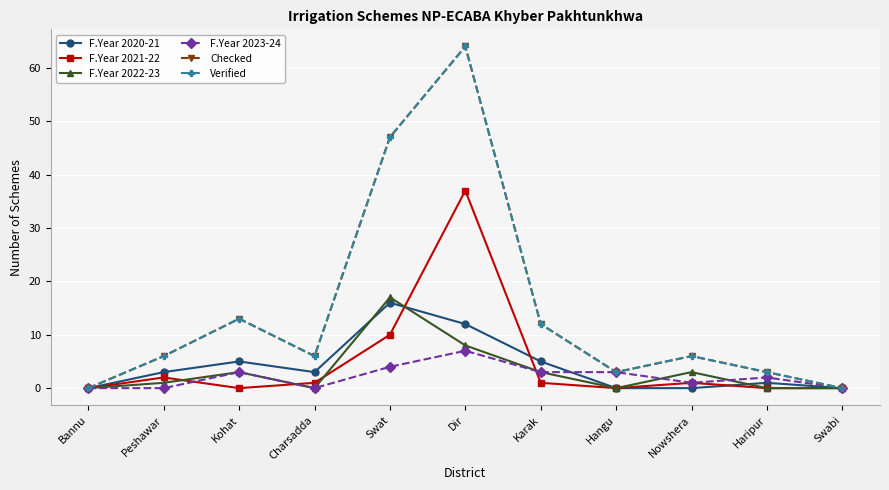

Between which two adjacent categories do F.Year 2022-23 and F.Year 2021-22 first intersect?

Peshawar and Kohat